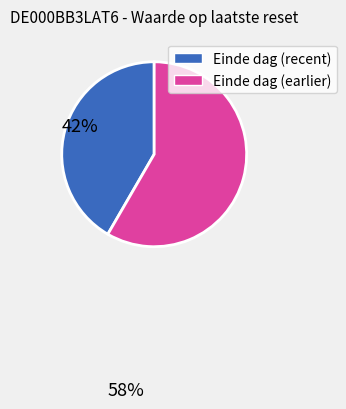

Does any single category account for the majority?

Yes